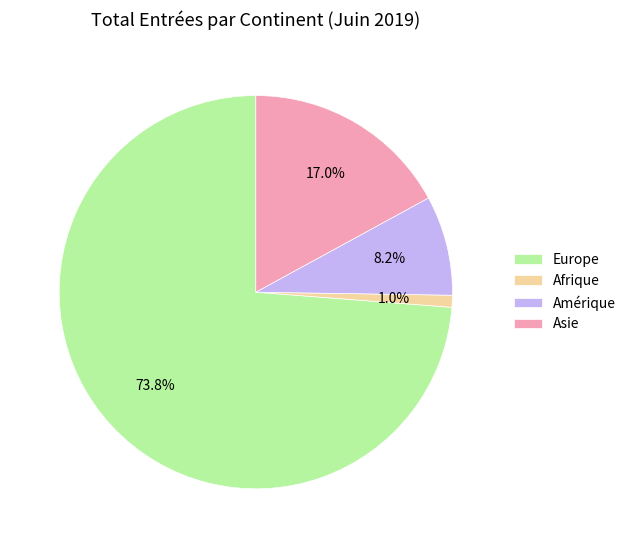

Approximately how many times larger is the value at Amérique compared to Asie?

0.5